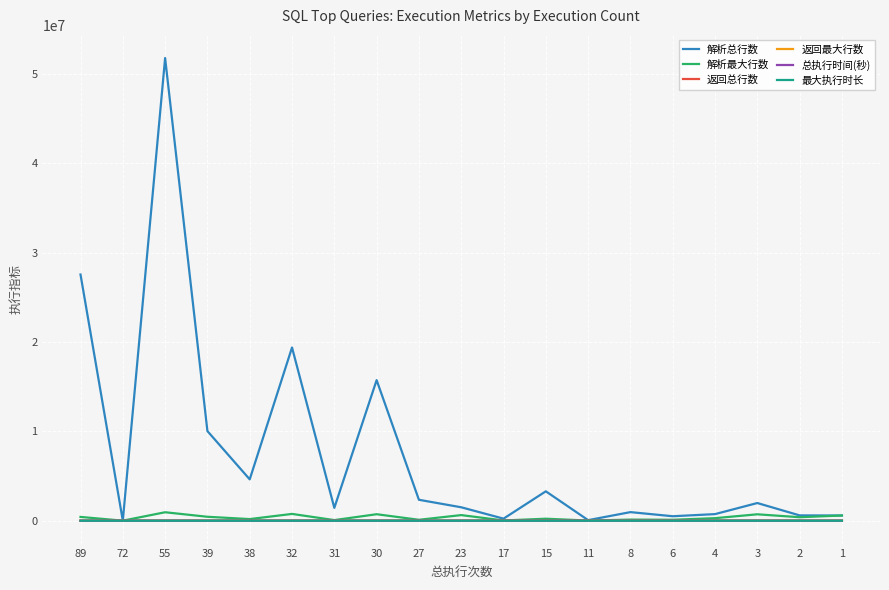

Is the value of 解析总行数 at 39 greater than the value of 返回最大行数 at 72?

Yes